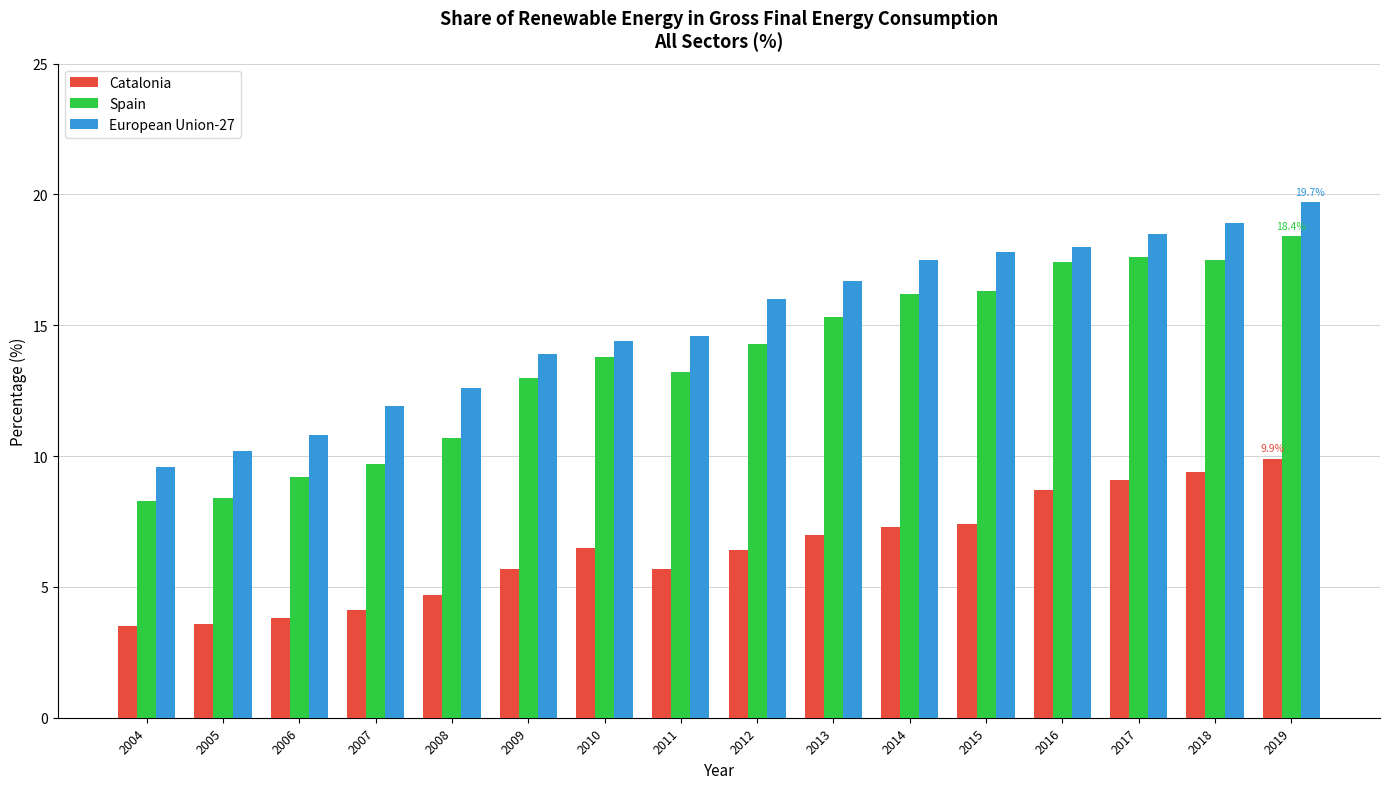

Which label corresponds to the largest value in the chart?

2019